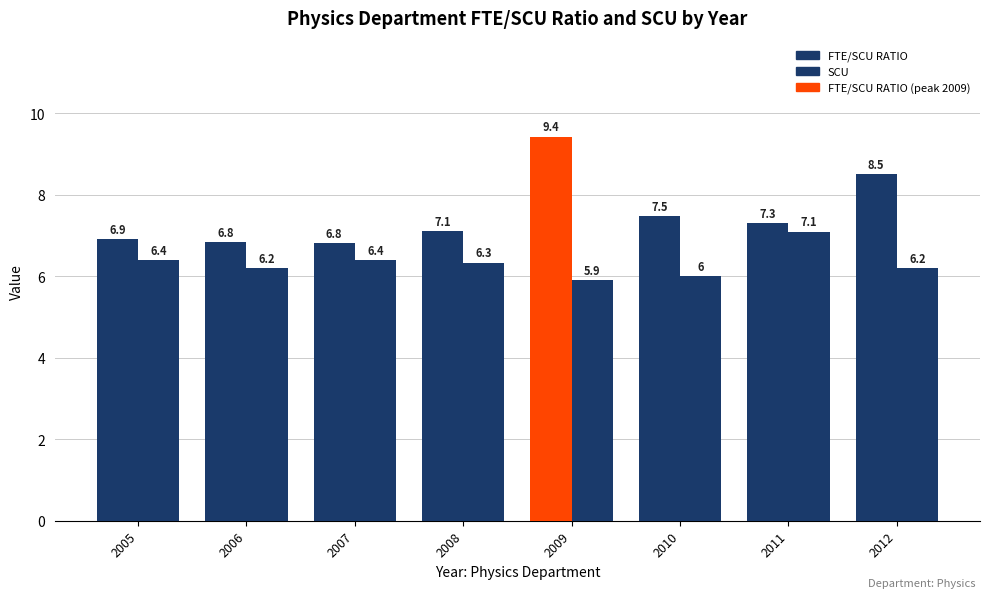

At 2012, list the series in order from smallest to largest.

SCU, FTE/SCU RATIO